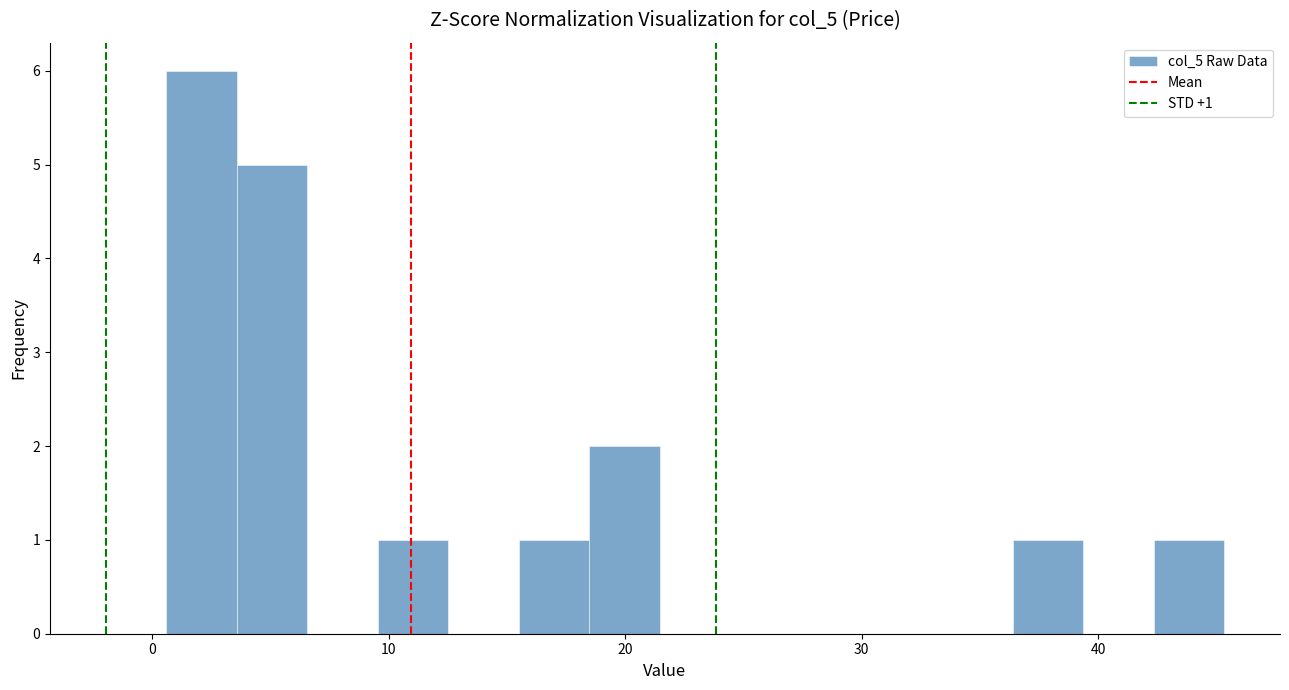

Around what value on the x-axis is the tallest bar? Give the approximate position of its centre, as read against the axis.

2